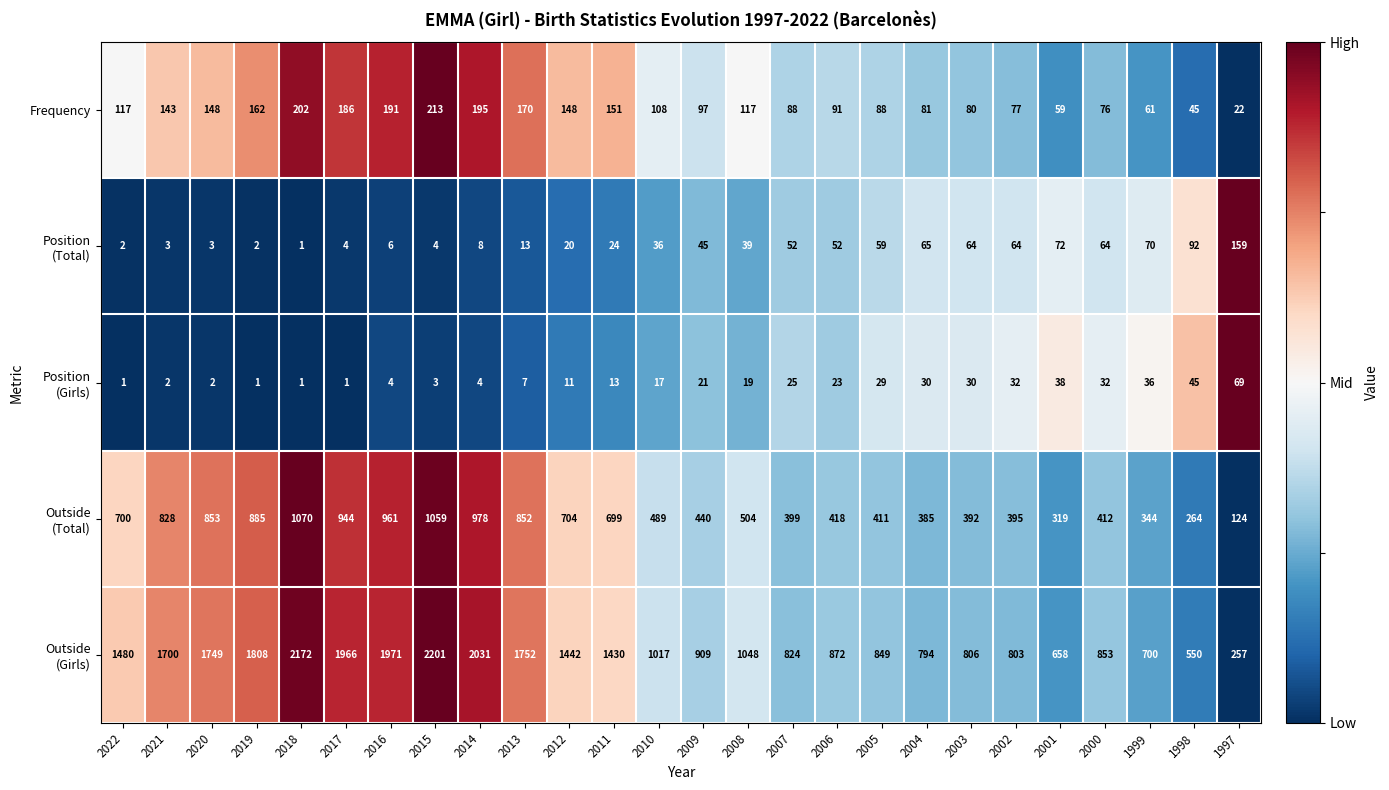

What is the difference between the second highest and second lowest values in the Frequency series?

157